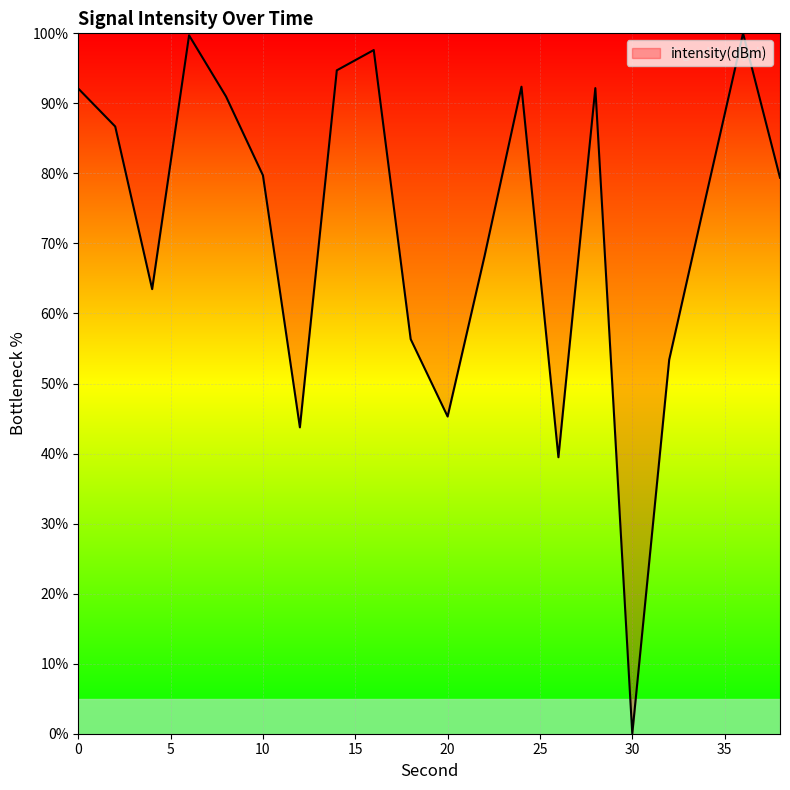

What is the maximum value shown in the chart?

100.0